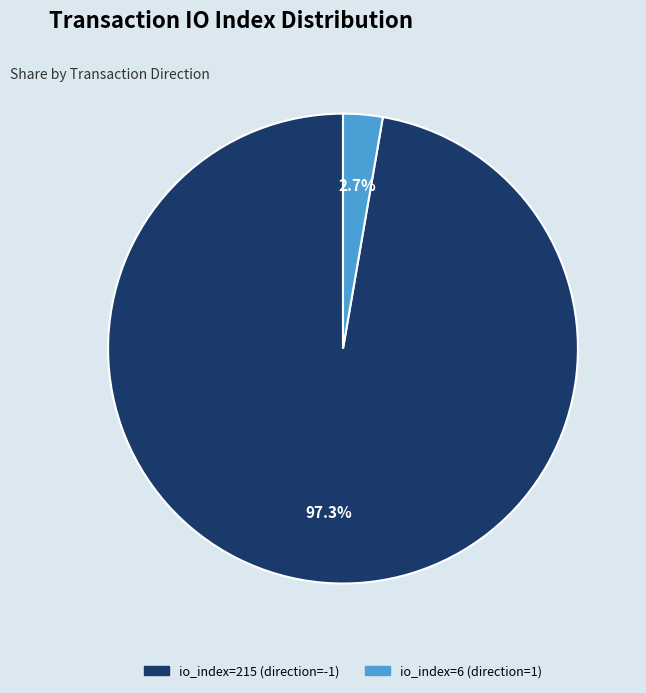

What percentage is the io_index=6 (direction=1) slice, to the nearest percent?

3%